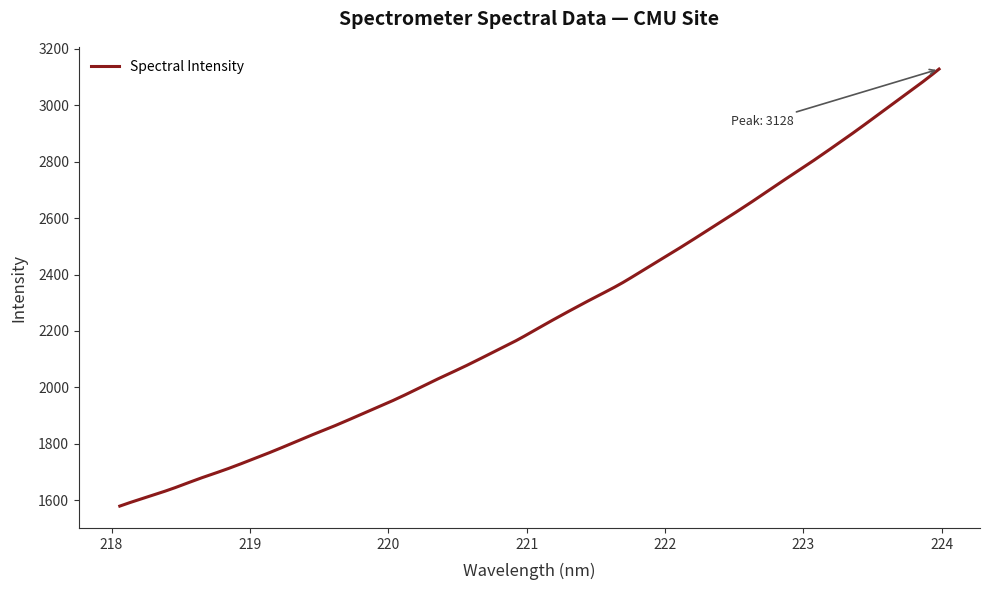

What is the greatest value displayed?

3128.5